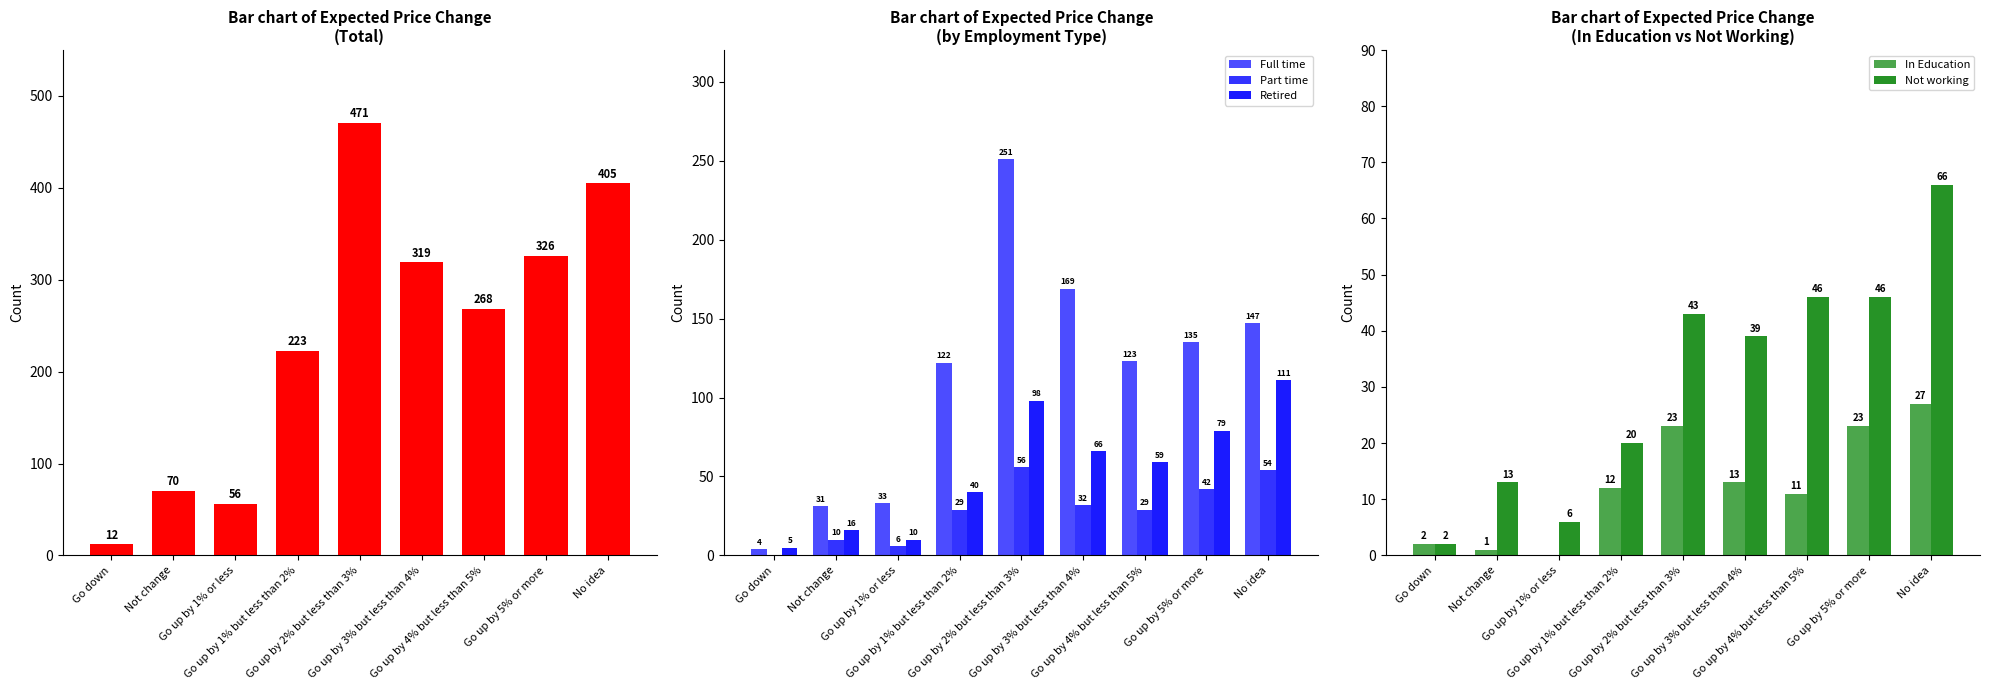

Reading right to left, extract all data points from this chart.

Total: No idea=405	Go up by 5% or more=326	Go up by 4% but less than 5%=268	Go up by 3% but less than 4%=319	Go up by 2% but less than 3%=471	Go up by 1% but less than 2%=223	Go up by 1% or less=56	Not change=70	Go down=12
Full time: No idea=147	Go up by 5% or more=135	Go up by 4% but less than 5%=123	Go up by 3% but less than 4%=169	Go up by 2% but less than 3%=251	Go up by 1% but less than 2%=122	Go up by 1% or less=33	Not change=31	Go down=4
Part time: No idea=54	Go up by 5% or more=42	Go up by 4% but less than 5%=29	Go up by 3% but less than 4%=32	Go up by 2% but less than 3%=56	Go up by 1% but less than 2%=29	Go up by 1% or less=6	Not change=10	Go down=0
Retired: No idea=111	Go up by 5% or more=79	Go up by 4% but less than 5%=59	Go up by 3% but less than 4%=66	Go up by 2% but less than 3%=98	Go up by 1% but less than 2%=40	Go up by 1% or less=10	Not change=16	Go down=5
In Education: No idea=27	Go up by 5% or more=23	Go up by 4% but less than 5%=11	Go up by 3% but less than 4%=13	Go up by 2% but less than 3%=23	Go up by 1% but less than 2%=12	Go up by 1% or less=0	Not change=1	Go down=2
Not working: No idea=66	Go up by 5% or more=46	Go up by 4% but less than 5%=46	Go up by 3% but less than 4%=39	Go up by 2% but less than 3%=43	Go up by 1% but less than 2%=20	Go up by 1% or less=6	Not change=13	Go down=2